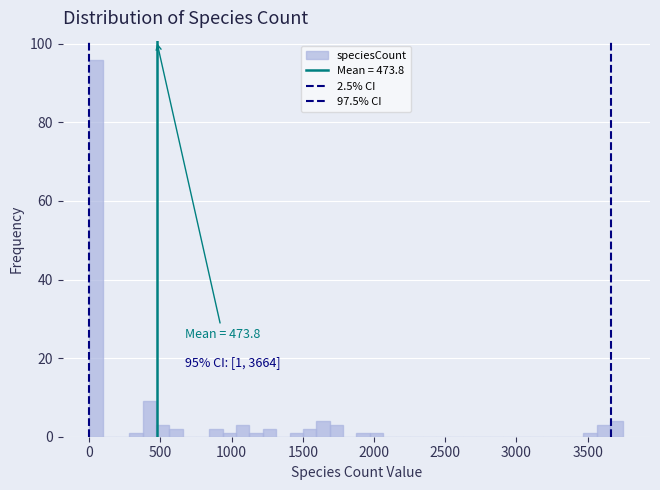

Read against the x-axis, roughly where is the centre of the tallest bar?

50